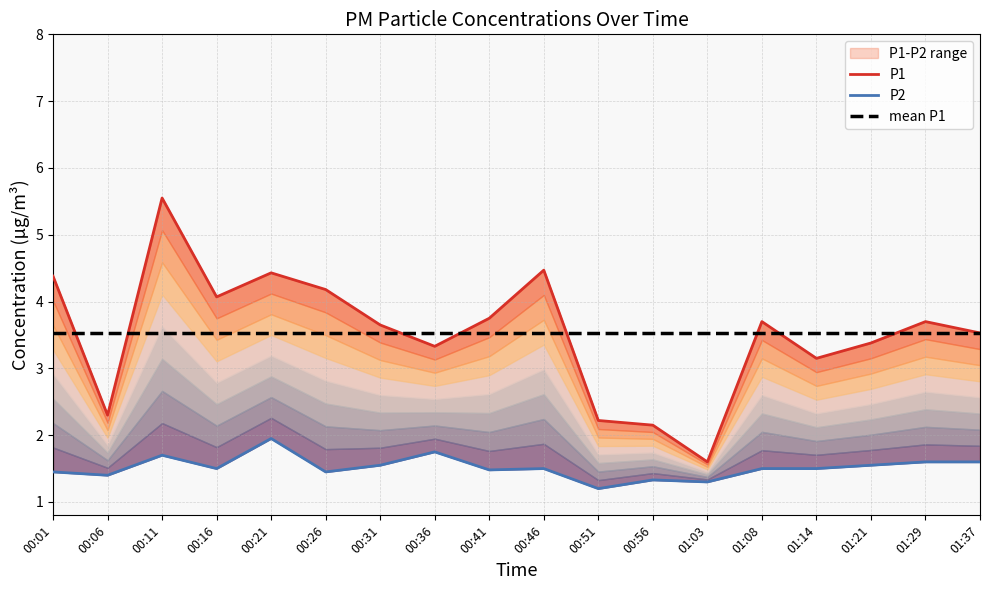

At which category is the sum across all series the highest?

00:11